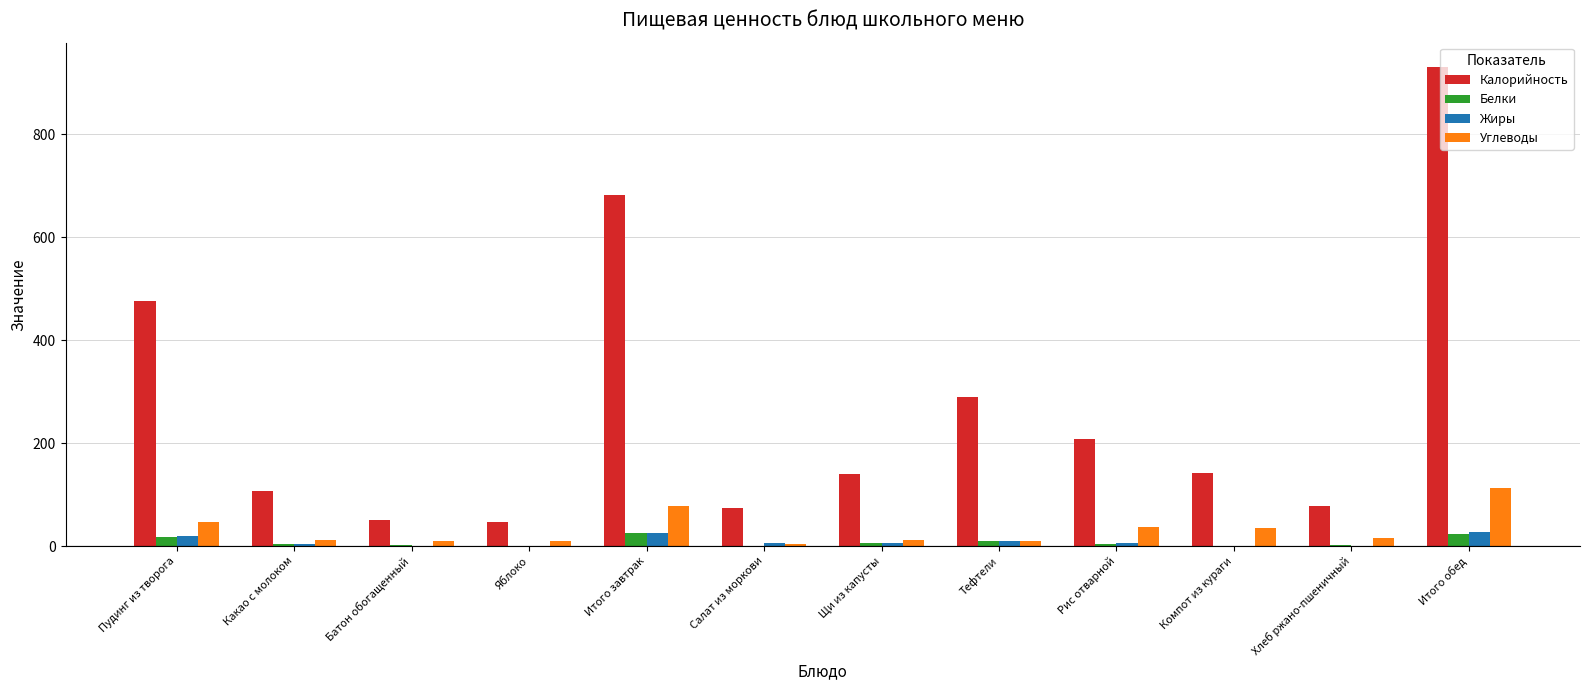

What are all the series names shown in the legend?

Калорийность, Белки, Жиры, Углеводы